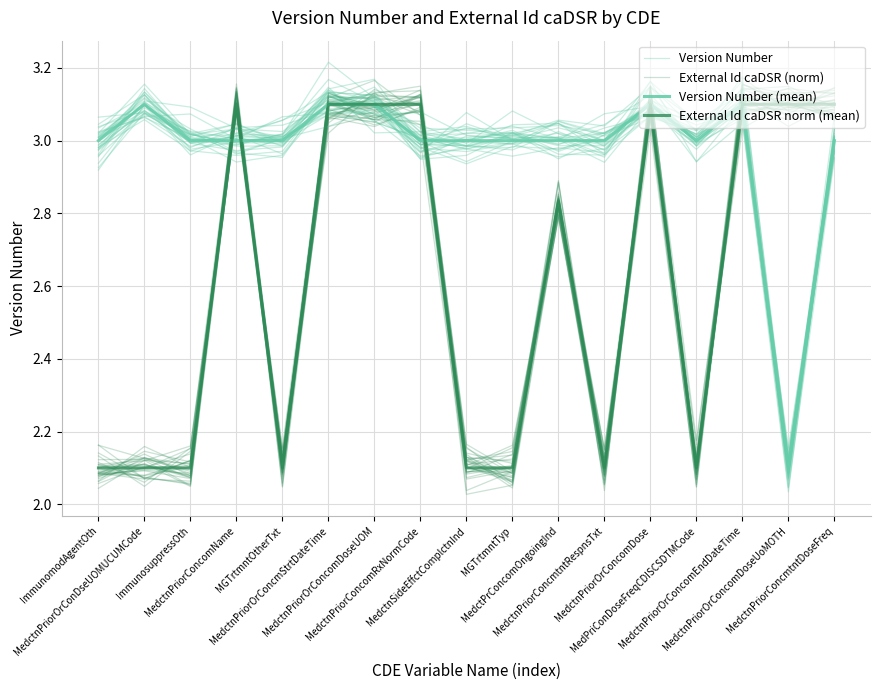

Which series ends up on top after the final intersection of Version Number (mean) and External Id caDSR (norm)?

External Id caDSR (norm)